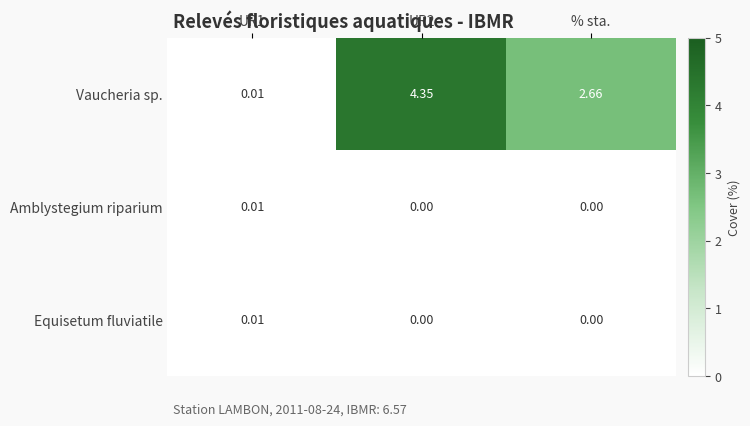

Which series has the widest spread of values?

Vaucheria sp.